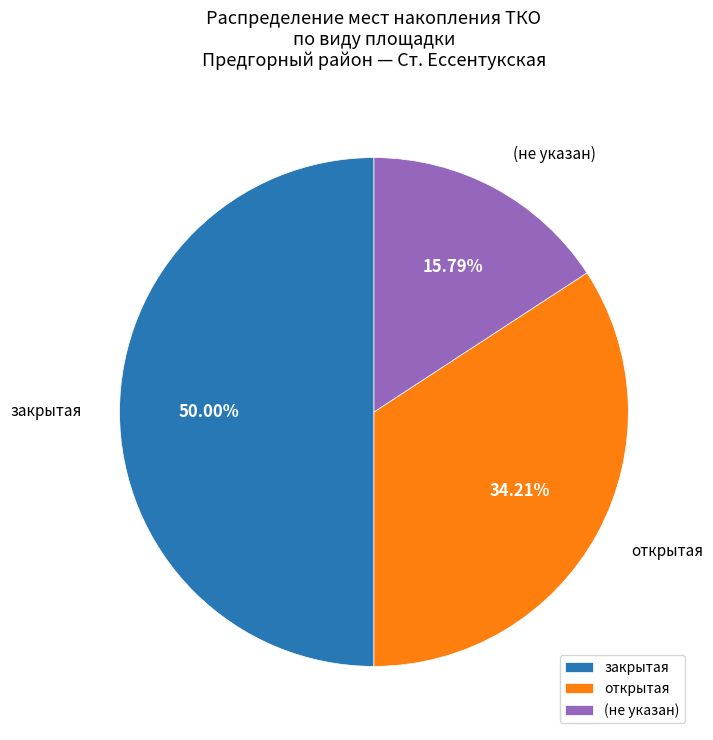

Approximately how many times larger is the value at (не указан) compared to закрытая?

0.3